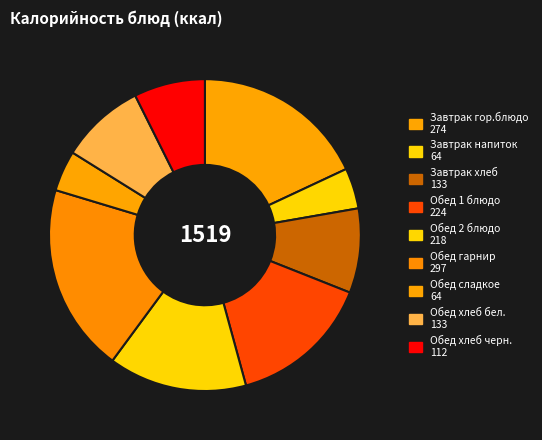

How many segments does this pie chart have?

9